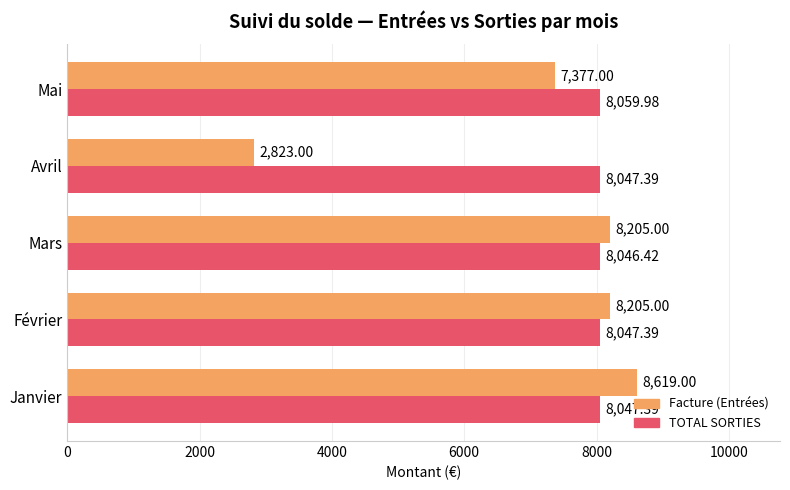

Rank the series by their maximum value, from highest to lowest.

Facture (Entrées), TOTAL SORTIES